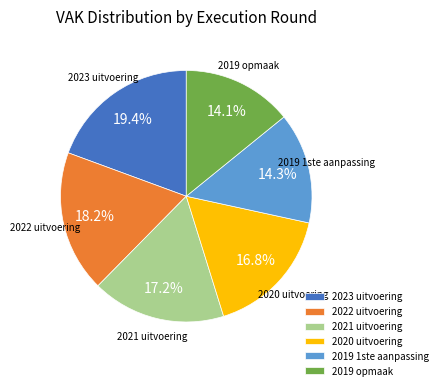

Combined, do 2023 uitvoering and 2022 uitvoering account for over 50%?

No